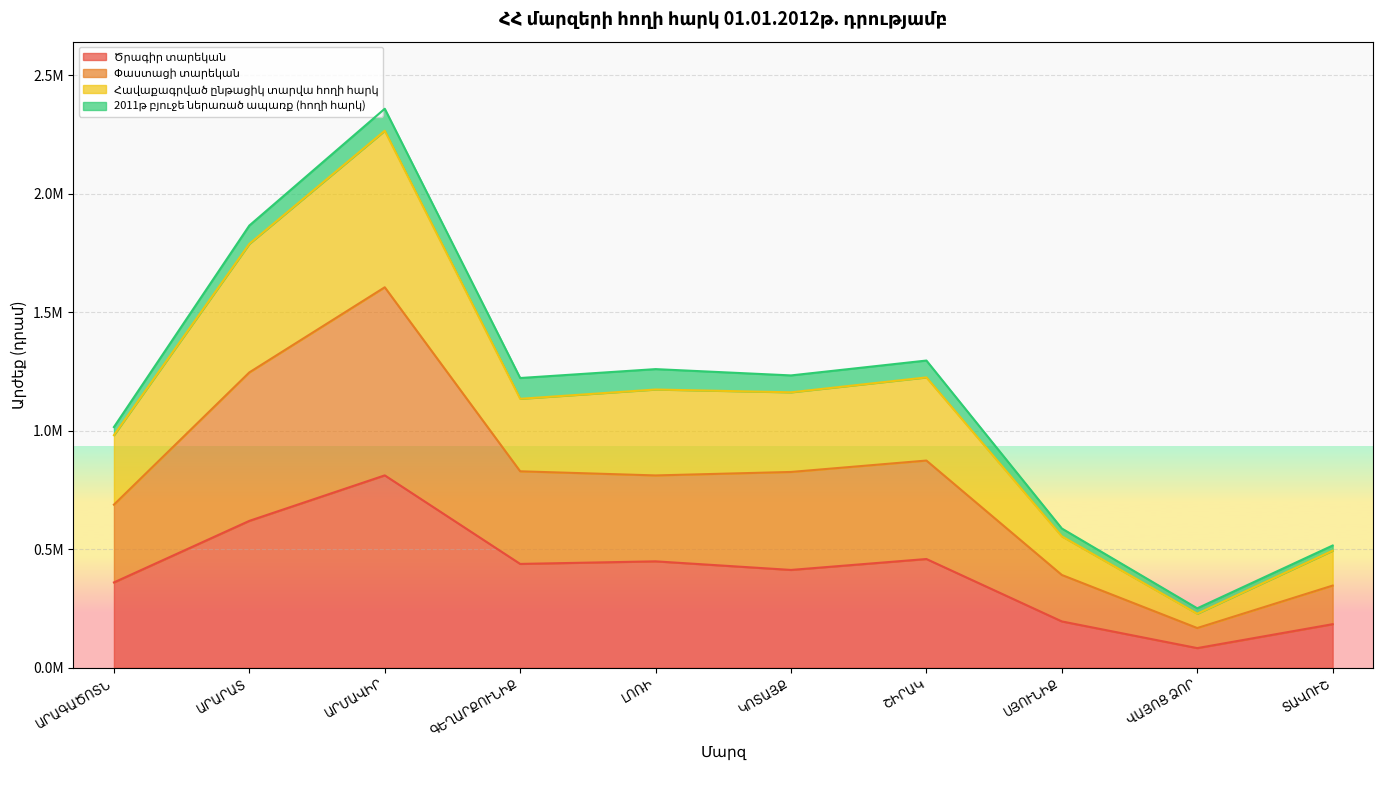

True or false: Փաստացի տարեկան and Ծրագիր տարեկան cross at least once.

False